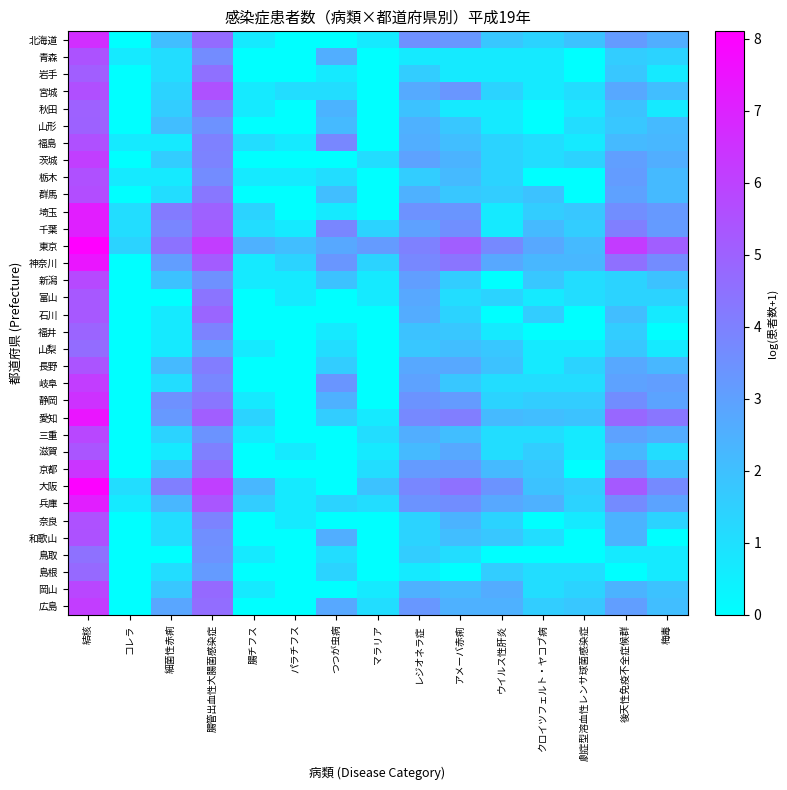

Reading left to right, list all the values displayed in this chart.

北海道: 結核=6.6	コレラ=0.0	細菌性赤痢=2.1	腸管出血性大腸菌感染症=4.7	腸チフス=0.7	パラチフス=0.0	つつが虫病=0.0	マラリア=0.7	レジオネラ症=3.5	アメーバ赤痢=3.3	ウイルス性肝炎=1.8	クロイツフェルト・ヤコブ病=1.4	劇症型溶血性レンサ球菌感染症=1.9	後天性免疫不全症候群=3.2	梅毒=2.6
青森: 結核=5.5	コレラ=0.7	細菌性赤痢=1.1	腸管出血性大腸菌感染症=3.7	腸チフス=0.0	パラチフス=0.0	つつが虫病=2.6	マラリア=0.0	レジオネラ症=0.7	アメーバ赤痢=0.7	ウイルス性肝炎=0.7	クロイツフェルト・ヤコブ病=0.7	劇症型溶血性レンサ球菌感染症=0.0	後天性免疫不全症候群=1.6	梅毒=1.4
岩手: 結核=5.1	コレラ=0.0	細菌性赤痢=1.1	腸管出血性大腸菌感染症=4.6	腸チフス=0.0	パラチフス=0.0	つつが虫病=0.7	マラリア=0.0	レジオネラ症=1.6	アメーバ赤痢=0.7	ウイルス性肝炎=0.7	クロイツフェルト・ヤコブ病=0.7	劇症型溶血性レンサ球菌感染症=0.0	後天性免疫不全症候群=1.8	梅毒=0.7
宮城: 結核=5.6	コレラ=0.0	細菌性赤痢=1.4	腸管出血性大腸菌感染症=5.5	腸チフス=0.7	パラチフス=1.1	つつが虫病=1.1	マラリア=0.0	レジオネラ症=2.7	アメーバ赤痢=3.3	ウイルス性肝炎=1.4	クロイツフェルト・ヤコブ病=0.7	劇症型溶血性レンサ球菌感染症=1.1	後天性免疫不全症候群=2.8	梅毒=2.1
秋田: 結核=5.0	コレラ=0.0	細菌性赤痢=1.6	腸管出血性大腸菌感染症=4.2	腸チフス=0.7	パラチフス=0.0	つつが虫病=2.4	マラリア=0.0	レジオネラ症=1.9	アメーバ赤痢=0.7	ウイルス性肝炎=0.7	クロイツフェルト・ヤコブ病=0.0	劇症型溶血性レンサ球菌感染症=0.7	後天性免疫不全症候群=1.9	梅毒=0.7
山形: 結核=5.0	コレラ=0.0	細菌性赤痢=2.1	腸管出血性大腸菌感染症=3.5	腸チフス=0.0	パラチフス=0.0	つつが虫病=2.2	マラリア=0.0	レジオネラ症=2.5	アメーバ赤痢=1.8	ウイルス性肝炎=0.7	クロイツフェルト・ヤコブ病=0.0	劇症型溶血性レンサ球菌感染症=1.1	後天性免疫不全症候群=1.8	梅毒=2.2
福島: 結核=5.5	コレラ=0.7	細菌性赤痢=0.7	腸管出血性大腸菌感染症=4.0	腸チフス=1.1	パラチフス=0.7	つつが虫病=3.8	マラリア=0.0	レジオネラ症=2.6	アメーバ赤痢=2.1	ウイルス性肝炎=1.4	クロイツフェルト・ヤコブ病=1.1	劇症型溶血性レンサ球菌感染症=0.7	後天性免疫不全症候群=2.2	梅毒=2.3
茨城: 結核=6.1	コレラ=0.0	細菌性赤痢=1.6	腸管出血性大腸菌感染症=4.0	腸チフス=0.0	パラチフス=0.0	つつが虫病=0.0	マラリア=1.1	レジオネラ症=2.9	アメーバ赤痢=2.4	ウイルス性肝炎=1.4	クロイツフェルト・ヤコブ病=1.1	劇症型溶血性レンサ球菌感染症=1.4	後天性免疫不全症候群=3.0	梅毒=2.6
栃木: 結核=5.6	コレラ=0.7	細菌性赤痢=0.7	腸管出血性大腸菌感染症=3.7	腸チフス=0.7	パラチフス=0.7	つつが虫病=1.1	マラリア=0.0	レジオネラ症=1.6	アメーバ赤痢=2.2	ウイルス性肝炎=1.4	クロイツフェルト・ヤコブ病=0.0	劇症型溶血性レンサ球菌感染症=0.0	後天性免疫不全症候群=3.1	梅毒=2.2
群馬: 結核=5.6	コレラ=0.0	細菌性赤痢=1.1	腸管出血性大腸菌感染症=4.3	腸チフス=0.0	パラチフス=0.0	つつが虫病=2.1	マラリア=0.0	レジオネラ症=2.5	アメーバ赤痢=1.8	ウイルス性肝炎=1.6	クロイツフェルト・ヤコブ病=1.9	劇症型溶血性レンサ球菌感染症=0.0	後天性免疫不全症候群=3.0	梅毒=2.2
埼玉: 結核=7.2	コレラ=1.1	細菌性赤痢=4.2	腸管出血性大腸菌感染症=5.0	腸チフス=1.4	パラチフス=0.0	つつが虫病=0.7	マラリア=0.0	レジオネラ症=3.5	アメーバ赤痢=3.4	ウイルス性肝炎=0.7	クロイツフェルト・ヤコブ病=1.6	劇症型溶血性レンサ球菌感染症=1.8	後天性免疫不全症候群=3.6	梅毒=3.3
千葉: 結核=7.0	コレラ=1.1	細菌性赤痢=3.9	腸管出血性大腸菌感染症=5.2	腸チフス=1.1	パラチフス=0.7	つつが虫病=3.9	マラリア=1.4	レジオネラ症=3.0	アメーバ赤痢=3.6	ウイルス性肝炎=0.7	クロイツフェルト・ヤコブ病=2.2	劇症型溶血性レンサ球菌感染症=1.6	後天性免疫不全症候群=4.1	梅毒=3.2
東京: 結核=8.1	コレラ=1.4	細菌性赤痢=4.5	腸管出血性大腸菌感染症=6.2	腸チフス=2.5	パラチフス=2.1	つつが虫病=2.8	マラリア=3.2	レジオネラ症=4.0	アメーバ赤痢=5.1	ウイルス性肝炎=3.7	クロイツフェルト・ヤコブ病=2.8	劇症型溶血性レンサ球菌感染症=2.2	後天性免疫不全症候群=6.2	梅毒=5.1
神奈川: 結核=7.4	コレラ=0.0	細菌性赤痢=3.1	腸管出血性大腸菌感染症=5.2	腸チフス=0.7	パラチフス=1.4	つつが虫病=3.3	マラリア=1.4	レジオネラ症=3.8	アメーバ赤痢=4.4	ウイルス性肝炎=2.8	クロイツフェルト・ヤコブ病=2.3	劇症型溶血性レンサ球菌感染症=2.3	後天性免疫不全症候群=4.5	梅毒=3.7
新潟: 結核=5.8	コレラ=0.0	細菌性赤痢=1.9	腸管出血性大腸菌感染症=3.5	腸チフス=0.7	パラチフス=0.7	つつが虫病=1.9	マラリア=0.7	レジオネラ症=3.1	アメーバ赤痢=1.6	ウイルス性肝炎=0.0	クロイツフェルト・ヤコブ病=1.8	劇症型溶血性レンサ球菌感染症=1.1	後天性免疫不全症候群=1.4	梅毒=1.9
富山: 結核=5.3	コレラ=0.0	細菌性赤痢=0.0	腸管出血性大腸菌感染症=4.4	腸チフス=0.0	パラチフス=0.7	つつが虫病=0.0	マラリア=0.7	レジオネラ症=2.8	アメーバ赤痢=1.1	ウイルス性肝炎=1.4	クロイツフェルト・ヤコブ病=0.7	劇症型溶血性レンサ球菌感染症=1.1	後天性免疫不全症候群=1.4	梅毒=1.4
石川: 結核=5.3	コレラ=0.0	細菌性赤痢=0.7	腸管出血性大腸菌感染症=4.9	腸チフス=0.0	パラチフス=0.0	つつが虫病=0.0	マラリア=0.0	レジオネラ症=2.6	アメーバ赤痢=1.4	ウイルス性肝炎=0.0	クロイツフェルト・ヤコブ病=1.6	劇症型溶血性レンサ球菌感染症=0.0	後天性免疫不全症候群=2.1	梅毒=0.7
福井: 結核=4.9	コレラ=0.0	細菌性赤痢=0.7	腸管出血性大腸菌感染症=3.9	腸チフス=0.0	パラチフス=0.0	つつが虫病=0.7	マラリア=0.0	レジオネラ症=1.9	アメーバ赤痢=1.8	ウイルス性肝炎=0.7	クロイツフェルト・ヤコブ病=0.0	劇症型溶血性レンサ球菌感染症=0.0	後天性免疫不全症候群=1.6	梅毒=0.0
山梨: 結核=4.7	コレラ=0.0	細菌性赤痢=0.7	腸管出血性大腸菌感染症=3.0	腸チフス=0.7	パラチフス=0.0	つつが虫病=1.1	マラリア=0.0	レジオネラ症=1.8	アメーバ赤痢=2.1	ウイルス性肝炎=1.8	クロイツフェルト・ヤコブ病=0.7	劇症型溶血性レンサ球菌感染症=0.7	後天性免疫不全症候群=1.8	梅毒=0.7
長野: 結核=5.4	コレラ=0.0	細菌性赤痢=2.2	腸管出血性大腸菌感染症=4.1	腸チフス=0.0	パラチフス=0.0	つつが虫病=1.6	マラリア=0.0	レジオネラ症=2.8	アメーバ赤痢=2.8	ウイルス性肝炎=1.9	クロイツフェルト・ヤコブ病=0.7	劇症型溶血性レンサ球菌感染症=1.4	後天性免疫不全症候群=2.8	梅毒=2.3
岐阜: 結核=6.2	コレラ=0.0	細菌性赤痢=1.1	腸管出血性大腸菌感染症=3.8	腸チフス=0.0	パラチフス=0.0	つつが虫病=3.4	マラリア=0.0	レジオネラ症=2.9	アメーバ赤痢=1.8	ウイルス性肝炎=1.1	クロイツフェルト・ヤコブ病=1.1	劇症型溶血性レンサ球菌感染症=1.1	後天性免疫不全症候群=2.9	梅毒=3.1
静岡: 結核=6.5	コレラ=0.0	細菌性赤痢=3.5	腸管出血性大腸菌感染症=4.4	腸チフス=0.7	パラチフス=0.0	つつが虫病=2.5	マラリア=0.0	レジオネラ症=3.4	アメーバ赤痢=3.2	ウイルス性肝炎=1.4	クロイツフェルト・ヤコブ病=1.6	劇症型溶血性レンサ球菌感染症=1.6	後天性免疫不全症候群=3.6	梅毒=2.9
愛知: 結核=7.4	コレラ=0.0	細菌性赤痢=3.3	腸管出血性大腸菌感染症=5.1	腸チフス=1.4	パラチフス=0.0	つつが虫病=1.6	マラリア=0.7	レジオネラ症=3.7	アメーバ赤痢=4.1	ウイルス性肝炎=2.2	クロイツフェルト・ヤコブ病=2.1	劇症型溶血性レンサ球菌感染症=1.9	後天性免疫不全症候群=4.8	梅毒=4.3
三重: 結核=5.8	コレラ=0.0	細菌性赤痢=1.4	腸管出血性大腸菌感染症=3.4	腸チフス=0.7	パラチフス=0.0	つつが虫病=0.0	マラリア=1.1	レジオネラ症=2.6	アメーバ赤痢=2.1	ウイルス性肝炎=1.1	クロイツフェルト・ヤコブ病=1.1	劇症型溶血性レンサ球菌感染症=0.7	後天性免疫不全症候群=2.9	梅毒=2.6
滋賀: 結核=5.4	コレラ=0.0	細菌性赤痢=0.7	腸管出血性大腸菌感染症=4.0	腸チフス=0.0	パラチフス=0.7	つつが虫病=0.0	マラリア=0.7	レジオネラ症=2.2	アメーバ赤痢=2.8	ウイルス性肝炎=1.1	クロイツフェルト・ヤコブ病=1.6	劇症型溶血性レンサ球菌感染症=0.7	後天性免疫不全症候群=2.3	梅毒=1.1
京都: 結核=6.4	コレラ=0.0	細菌性赤痢=1.9	腸管出血性大腸菌感染症=4.6	腸チフス=0.0	パラチフス=0.0	つつが虫病=0.0	マラリア=1.1	レジオネラ症=3.2	アメーバ赤痢=3.2	ウイルス性肝炎=2.2	クロイツフェルト・ヤコブ病=1.8	劇症型溶血性レンサ球菌感染症=0.0	後天性免疫不全症候群=3.3	梅毒=2.1
大阪: 結核=8.0	コレラ=1.1	細菌性赤痢=4.1	腸管出血性大腸菌感染症=6.1	腸チフス=2.3	パラチフス=0.7	つつが虫病=0.0	マラリア=1.9	レジオネラ症=3.8	アメーバ赤痢=4.5	ウイルス性肝炎=3.4	クロイツフェルト・ヤコブ病=1.9	劇症型溶血性レンサ球菌感染症=1.6	後天性免疫不全症候群=5.2	梅毒=3.7
兵庫: 結核=7.1	コレラ=0.7	細菌性赤痢=2.3	腸管出血性大腸菌感染症=5.4	腸チフス=1.6	パラチフス=0.7	つつが虫病=1.4	マラリア=1.1	レジオネラ症=3.4	アメーバ赤痢=3.6	ウイルス性肝炎=2.8	クロイツフェルト・ヤコブ病=2.5	劇症型溶血性レンサ球菌感染症=1.4	後天性免疫不全症候群=3.7	梅毒=2.9
奈良: 結核=5.5	コレラ=0.0	細菌性赤痢=1.1	腸管出血性大腸菌感染症=3.9	腸チフス=0.0	パラチフス=0.7	つつが虫病=0.0	マラリア=0.0	レジオネラ症=1.4	アメーバ赤痢=2.4	ウイルス性肝炎=1.4	クロイツフェルト・ヤコブ病=0.0	劇症型溶血性レンサ球菌感染症=0.7	後天性免疫不全症候群=2.4	梅毒=1.4
和歌山: 結核=5.5	コレラ=0.0	細菌性赤痢=1.1	腸管出血性大腸菌感染症=3.6	腸チフス=0.0	パラチフス=0.0	つつが虫病=2.6	マラリア=0.0	レジオネラ症=1.4	アメーバ赤痢=2.1	ウイルス性肝炎=1.8	クロイツフェルト・ヤコブ病=1.1	劇症型溶血性レンサ球菌感染症=0.0	後天性免疫不全症候群=2.4	梅毒=0.0
鳥取: 結核=4.5	コレラ=0.0	細菌性赤痢=0.0	腸管出血性大腸菌感染症=3.5	腸チフス=0.7	パラチフス=0.0	つつが虫病=1.1	マラリア=0.0	レジオネラ症=1.6	アメーバ赤痢=1.1	ウイルス性肝炎=0.0	クロイツフェルト・ヤコブ病=0.0	劇症型溶血性レンサ球菌感染症=0.0	後天性免疫不全症候群=0.7	梅毒=0.7
島根: 結核=4.8	コレラ=0.0	細菌性赤痢=1.1	腸管出血性大腸菌感染症=3.2	腸チフス=0.0	パラチフス=0.0	つつが虫病=1.4	マラリア=0.0	レジオネラ症=0.7	アメーバ赤痢=0.0	ウイルス性肝炎=1.6	クロイツフェルト・ヤコブ病=1.1	劇症型溶血性レンサ球菌感染症=1.1	後天性免疫不全症候群=0.0	梅毒=0.7
岡山: 結核=5.9	コレラ=0.0	細菌性赤痢=1.8	腸管出血性大腸菌感染症=4.7	腸チフス=0.7	パラチフス=0.0	つつが虫病=0.0	マラリア=0.7	レジオネラ症=2.5	アメーバ赤痢=2.2	ウイルス性肝炎=2.6	クロイツフェルト・ヤコブ病=1.1	劇症型溶血性レンサ球菌感染症=1.4	後天性免疫不全症候群=2.4	梅毒=1.9
広島: 結核=6.2	コレラ=0.0	細菌性赤痢=2.8	腸管出血性大腸菌感染症=4.6	腸チフス=0.0	パラチフス=0.0	つつが虫病=2.8	マラリア=1.1	レジオネラ症=3.3	アメーバ赤痢=2.5	ウイルス性肝炎=2.5	クロイツフェルト・ヤコブ病=1.6	劇症型溶血性レンサ球菌感染症=1.8	後天性免疫不全症候群=3.1	梅毒=2.1